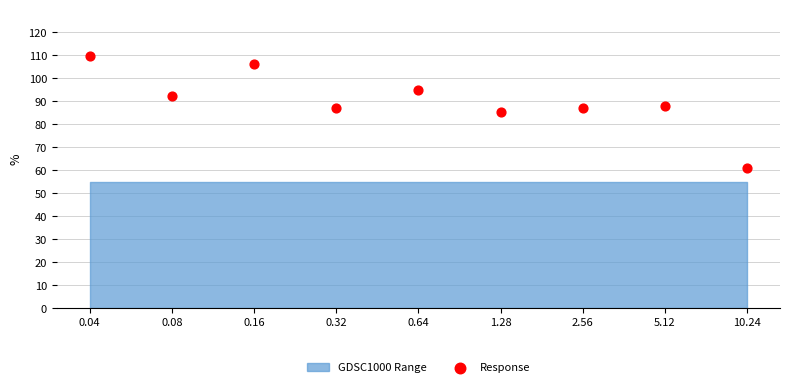

What is the range of Y values (max minus min)?

48.8